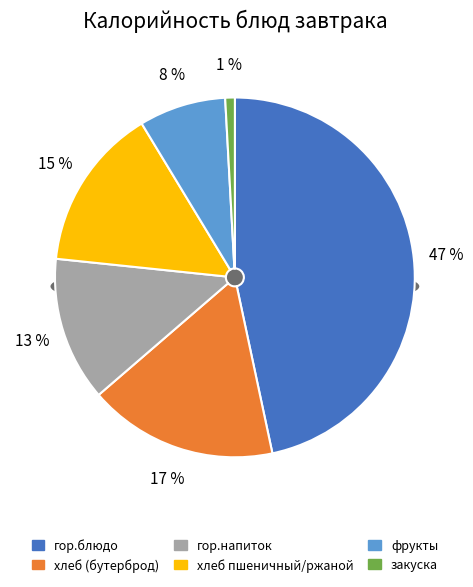

Approximately how many times larger is the value at хлеб (бутерброд) compared to фрукты?

2.2